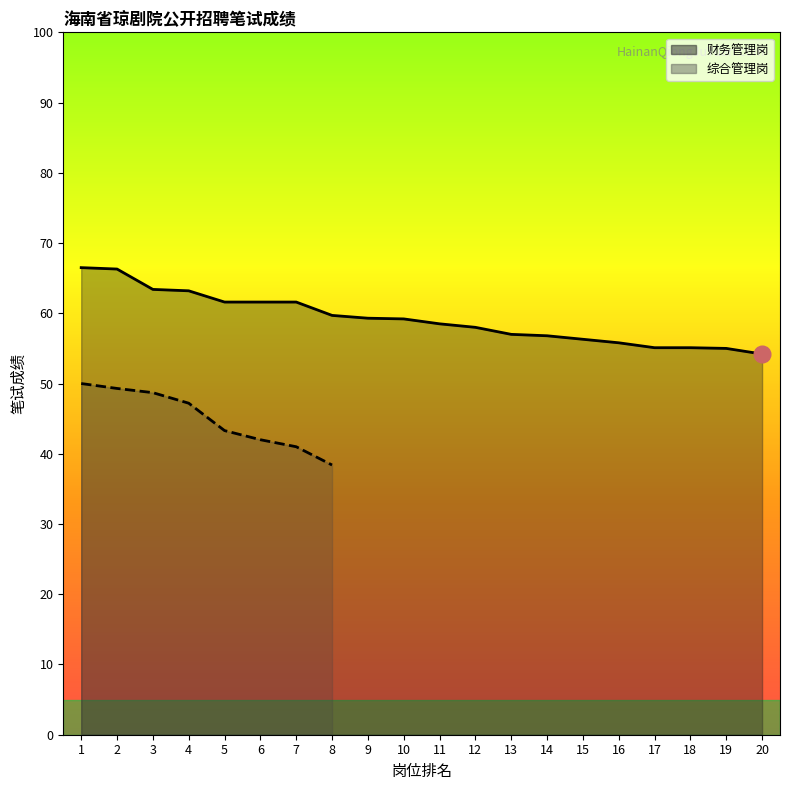

What is the sum of the values at 13 and 10?

116.2